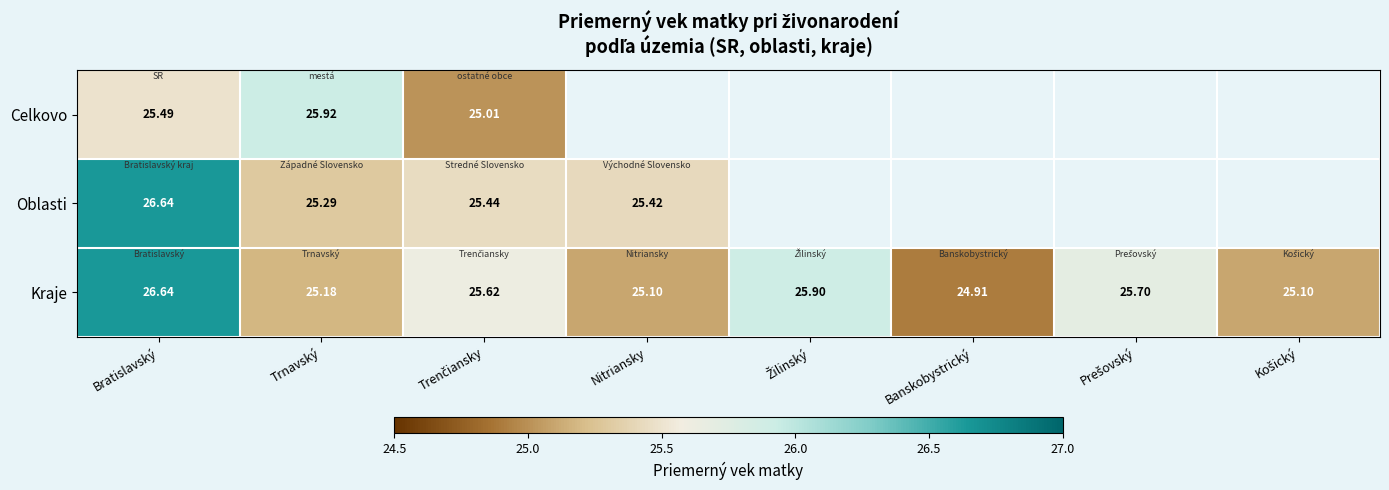

How many data points does each series have?

8